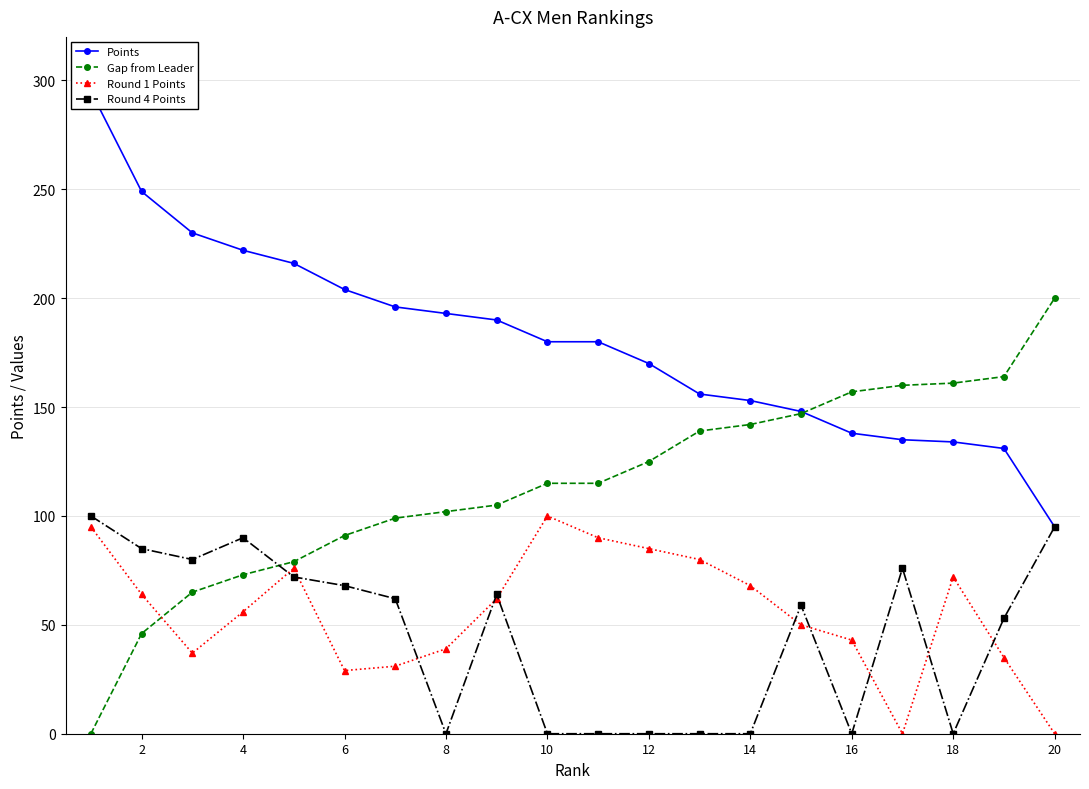

After their last crossing, which series has the higher values: Round 1 Points or Round 4 Points?

Round 4 Points